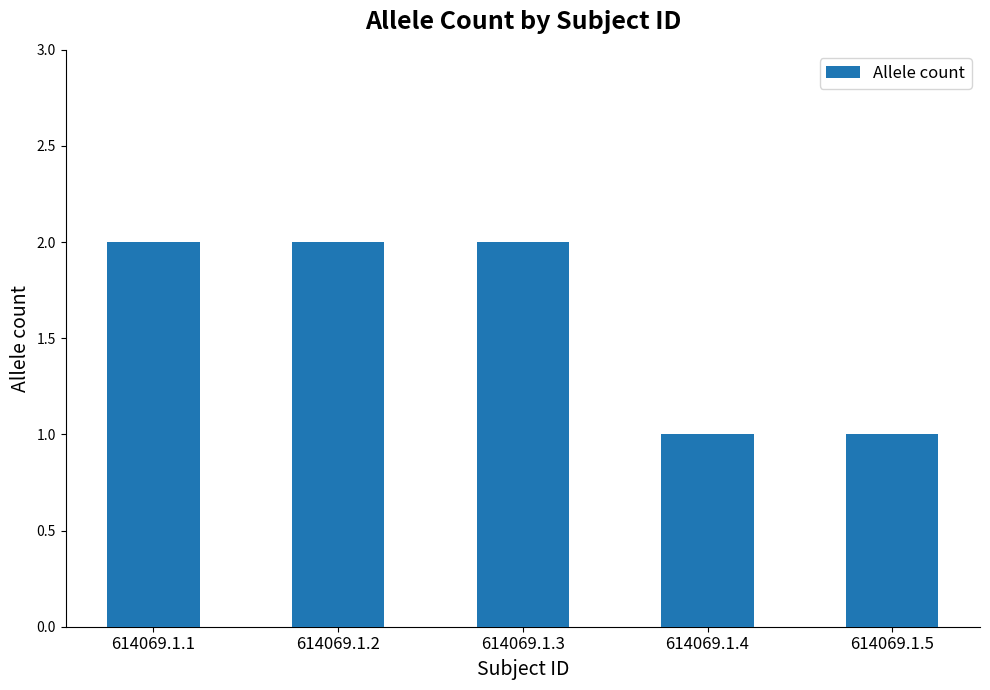

What is the minimum value shown in the chart?

1